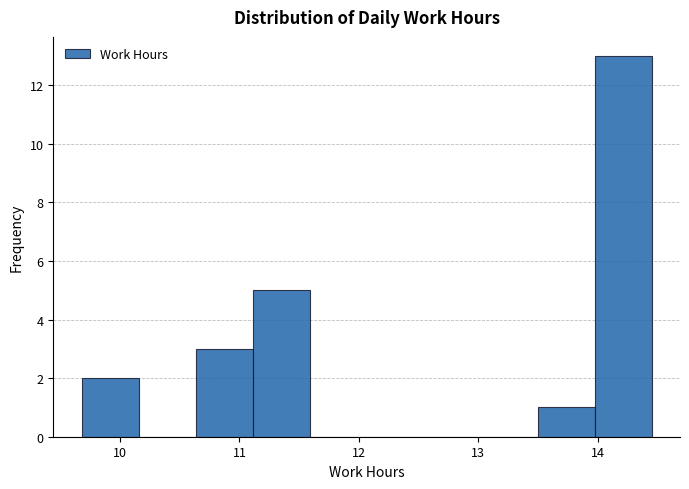

What is the height of the bar covering 9.7 to 10.2 on the x-axis? Neither the bar edges nor the heights are printed on the chart, so give them approximately, as read against the axes.

2